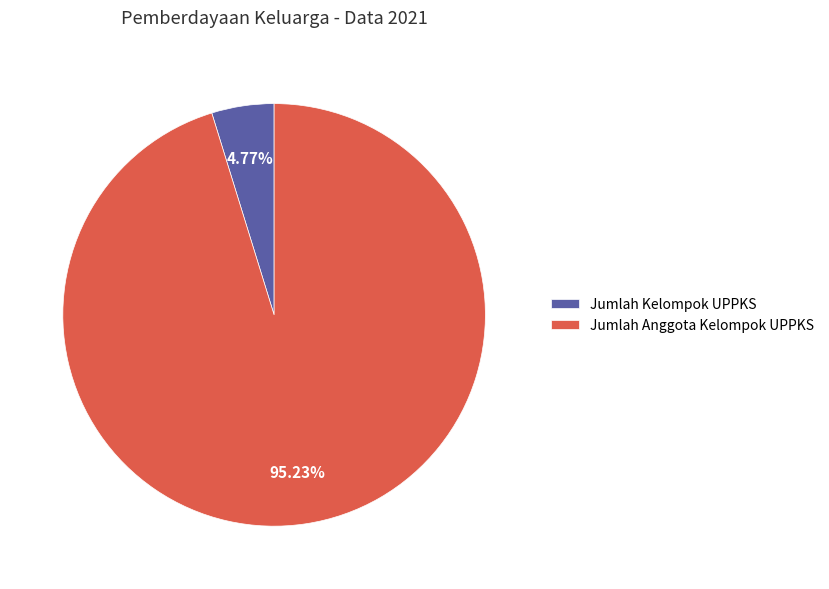

How many slices are in this pie chart?

2